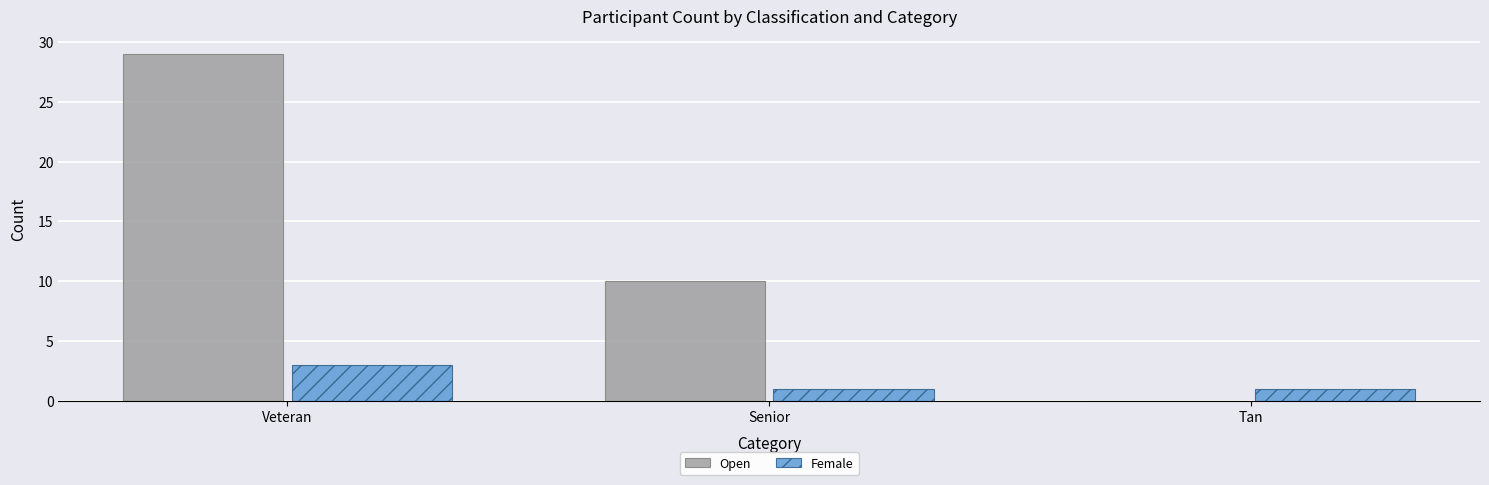

What are all the series names shown in the legend?

Open, Female